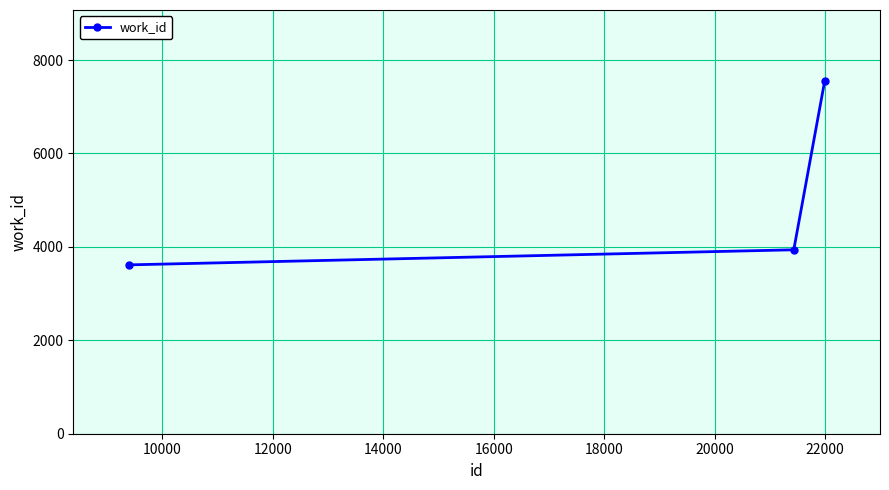

How many lines are shown in the chart?

1